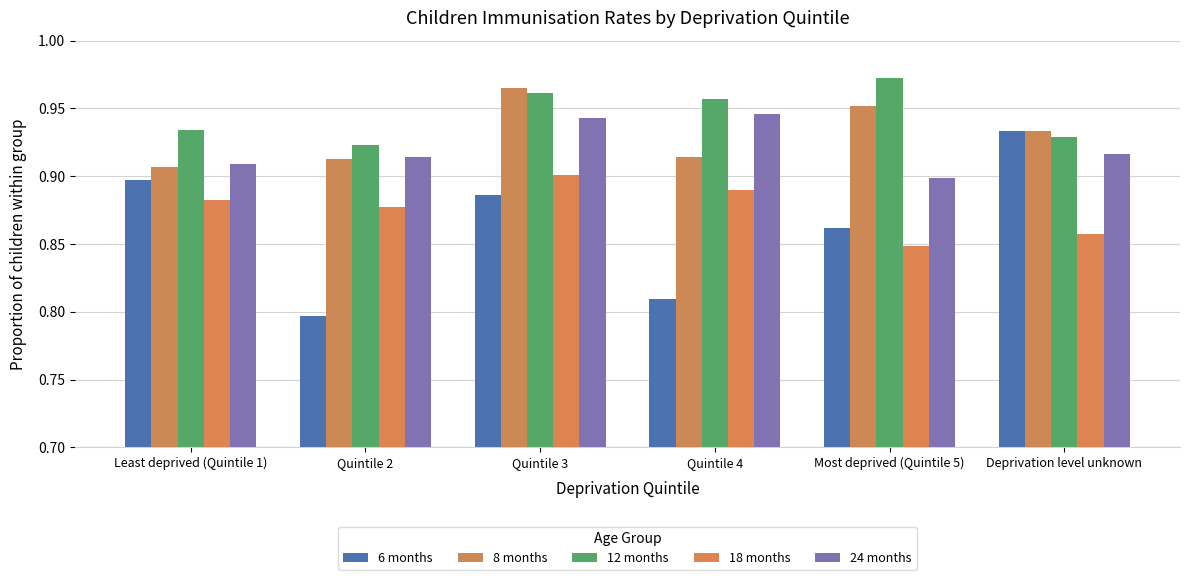

How many bars are there in each group?

5